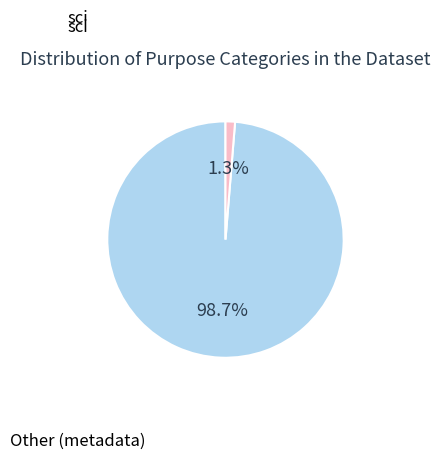

The sci slice represents 89% of the pie. True or false?

False